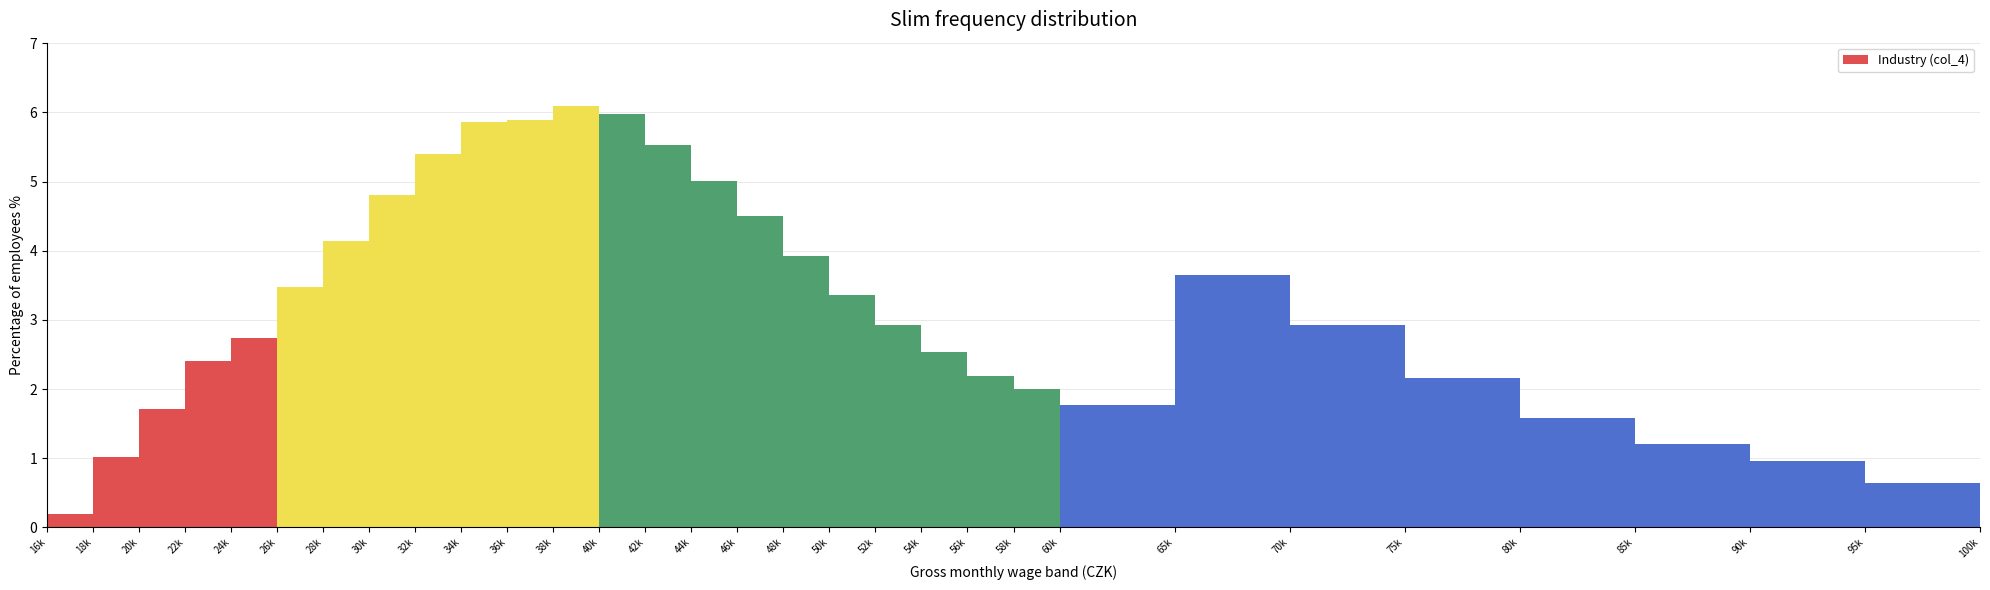

Reading left to right, extract all data points from this chart.

0.2	1.0	1.7	2.4	2.7	3.5	4.1	4.8	5.4	5.9	5.9	6.1	6.0	5.5	5.0	4.5	3.9	3.4	2.9	2.5	2.2	2.0	1.8	3.6	2.9	2.2	1.6	1.2	1.0	0.6